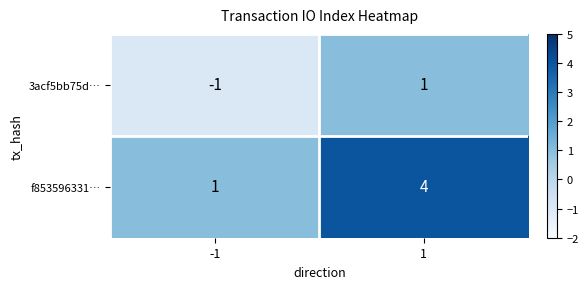

Is the value of f853596331… at 1 greater than the value of 3acf5bb75d… at 1?

Yes